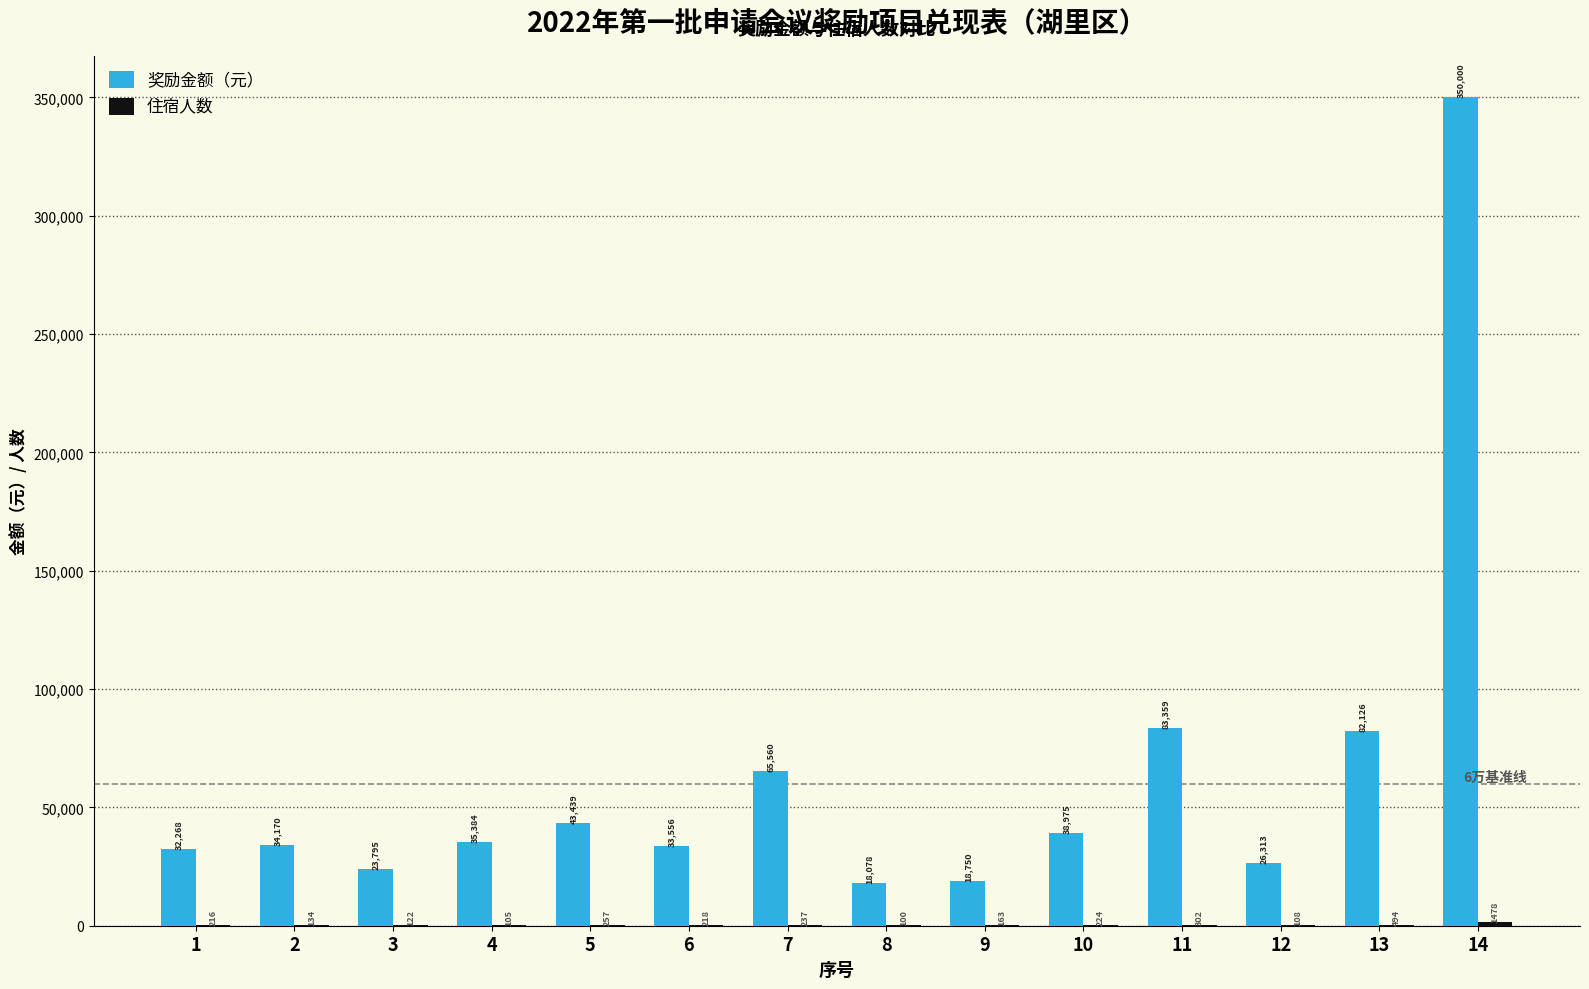

How many distinct data groups are displayed?

2